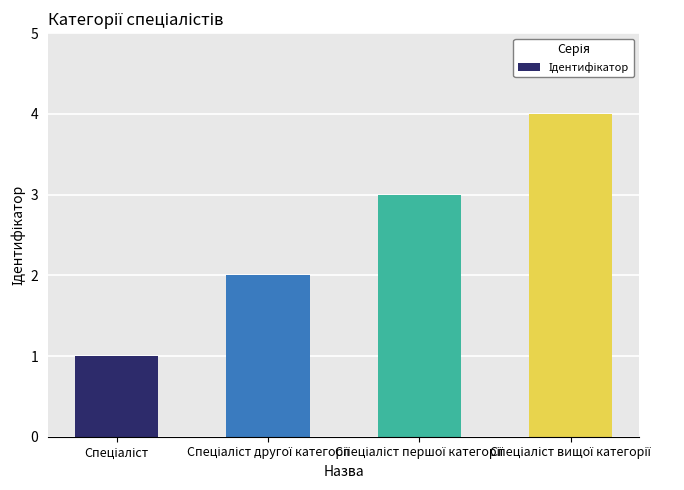

How many bars are there in total?

4